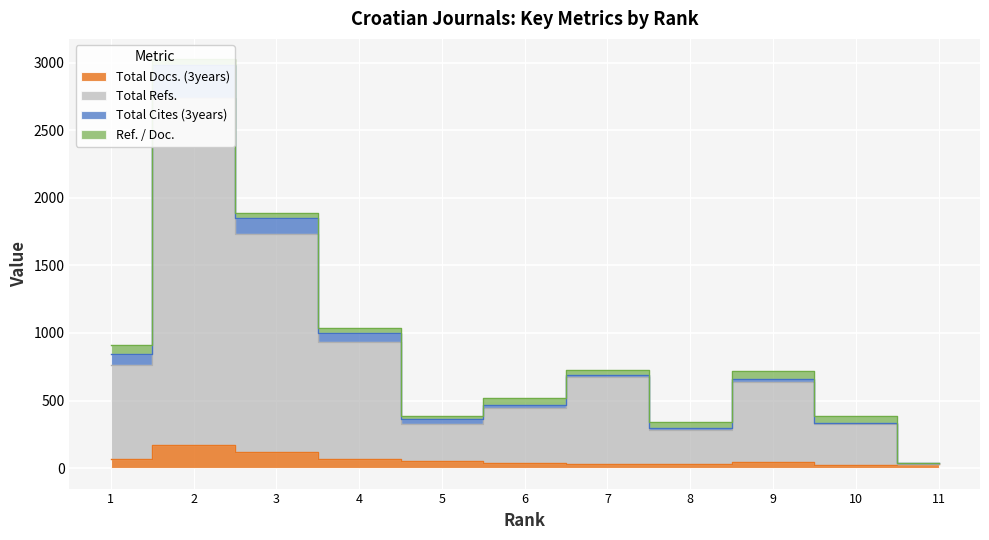

How many interior local peaks does the Total Docs. (3years) series have?

2